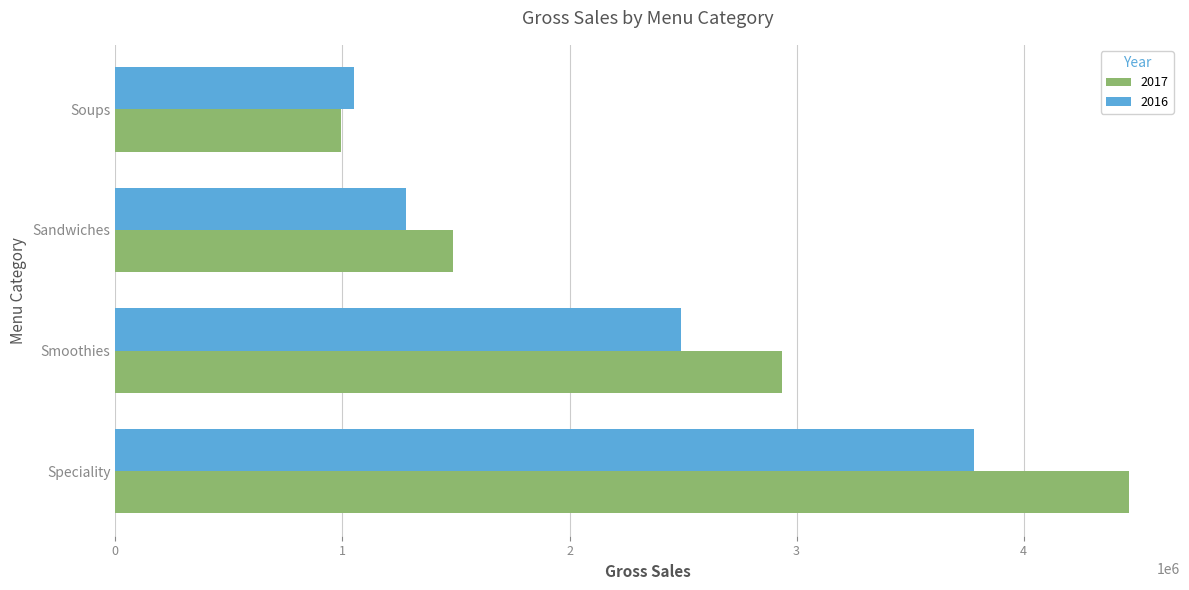

List the series in order of their overall mean, lowest first.

2016, 2017